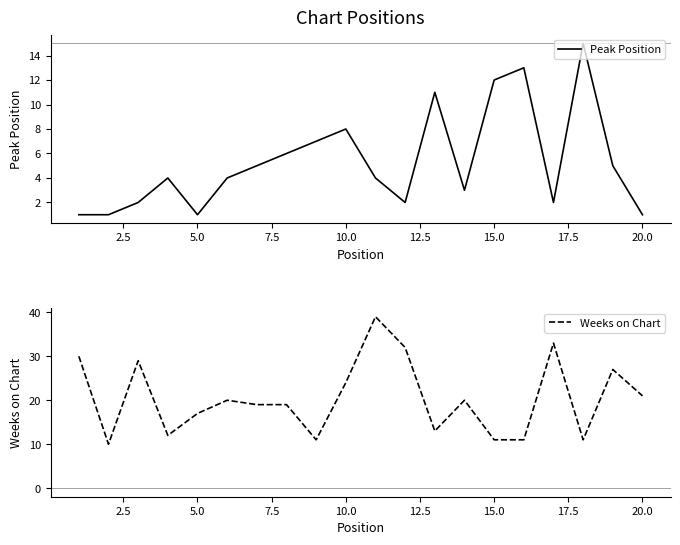

At which label is Peak Position closest to 8?

10.0